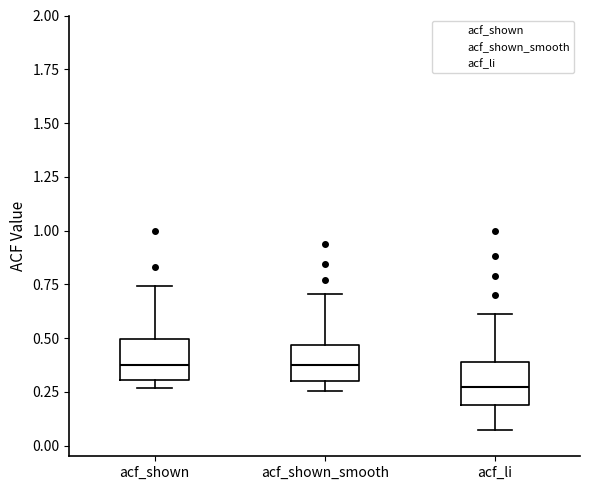

Reading left to right, read every box against the y-axis: the position of its median line, the range the box covers, and the ends of its whiskers. The values are not printed on the chart, so give them approximately, as read against the axis.

acf_shown: median 0.40, box 0.30 to 0.50, whiskers 0.25 to 0.75
acf_shown_smooth: median 0.35, box 0.30 to 0.45, whiskers 0.25 to 0.70
acf_li: median 0.25, box 0.20 to 0.40, whiskers 0.05 to 0.60